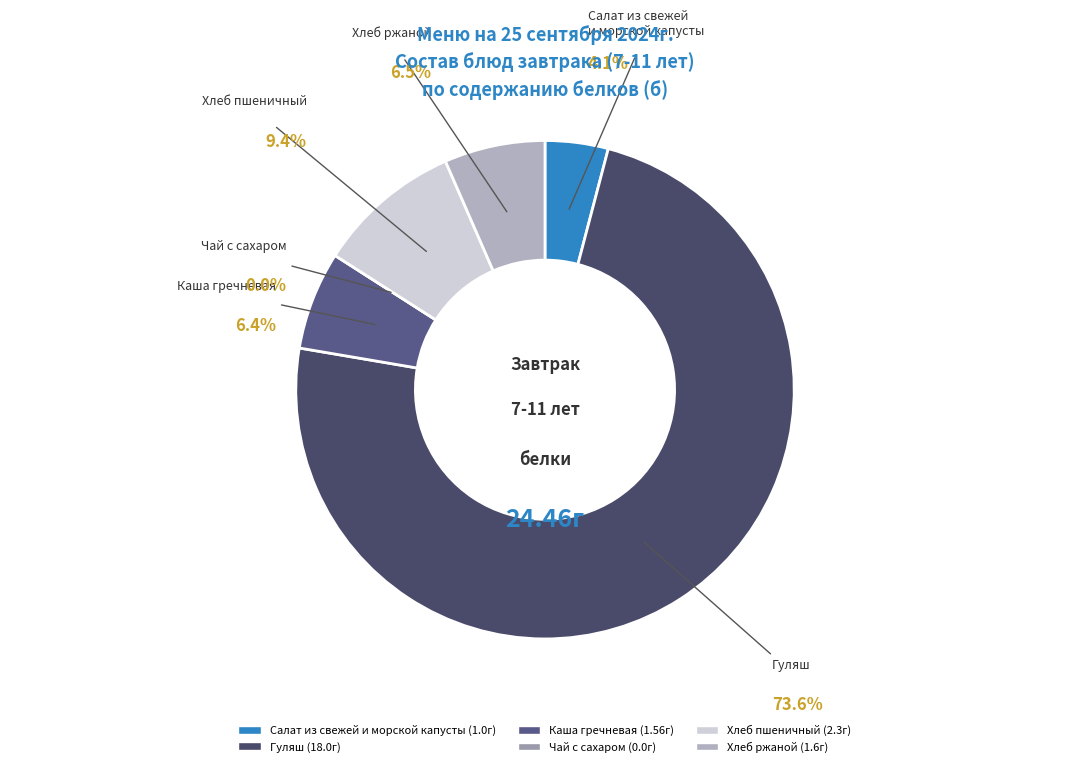

Is Гуляш the majority of the pie?

Yes